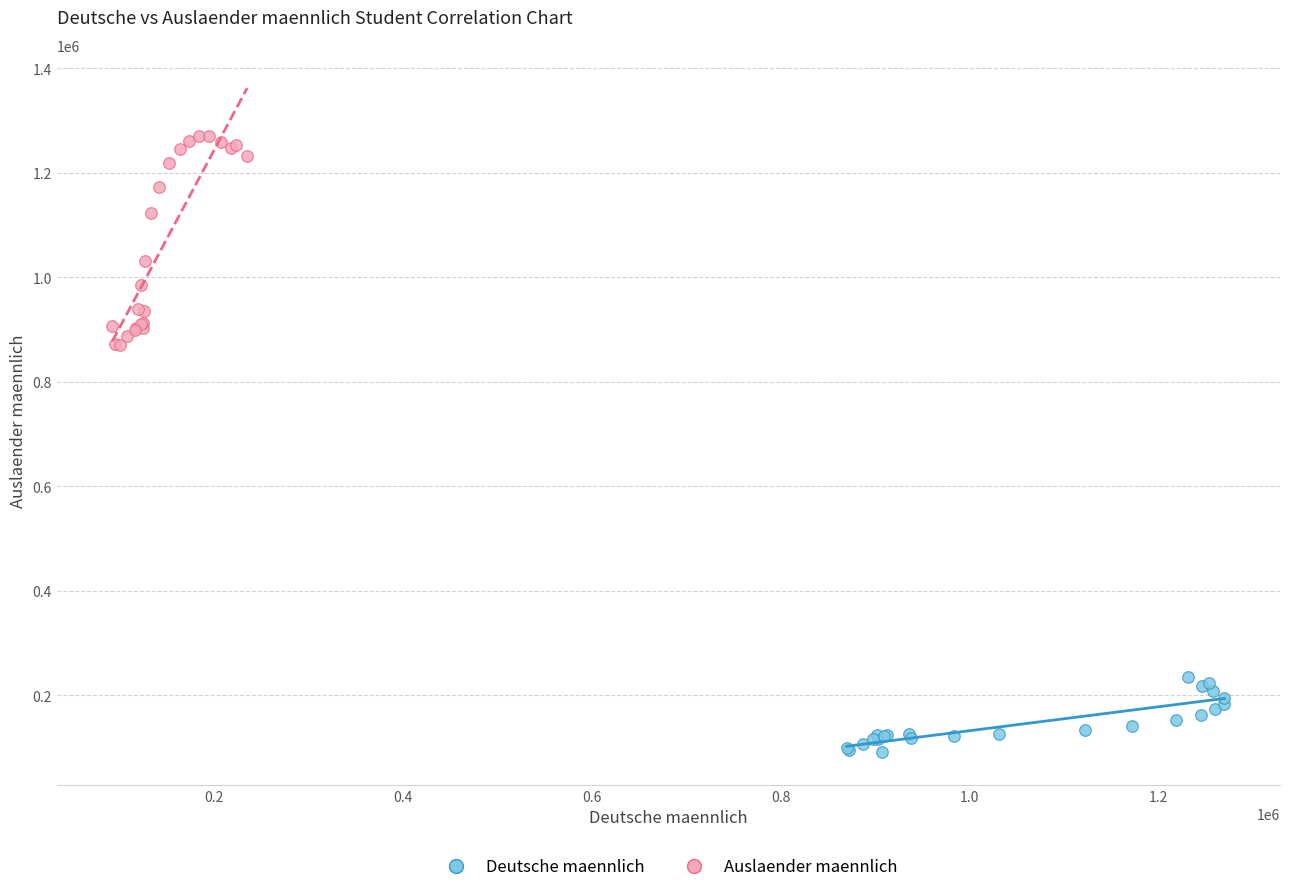

What are all the series names shown in the legend?

Deutsche maennlich, Auslaender maennlich